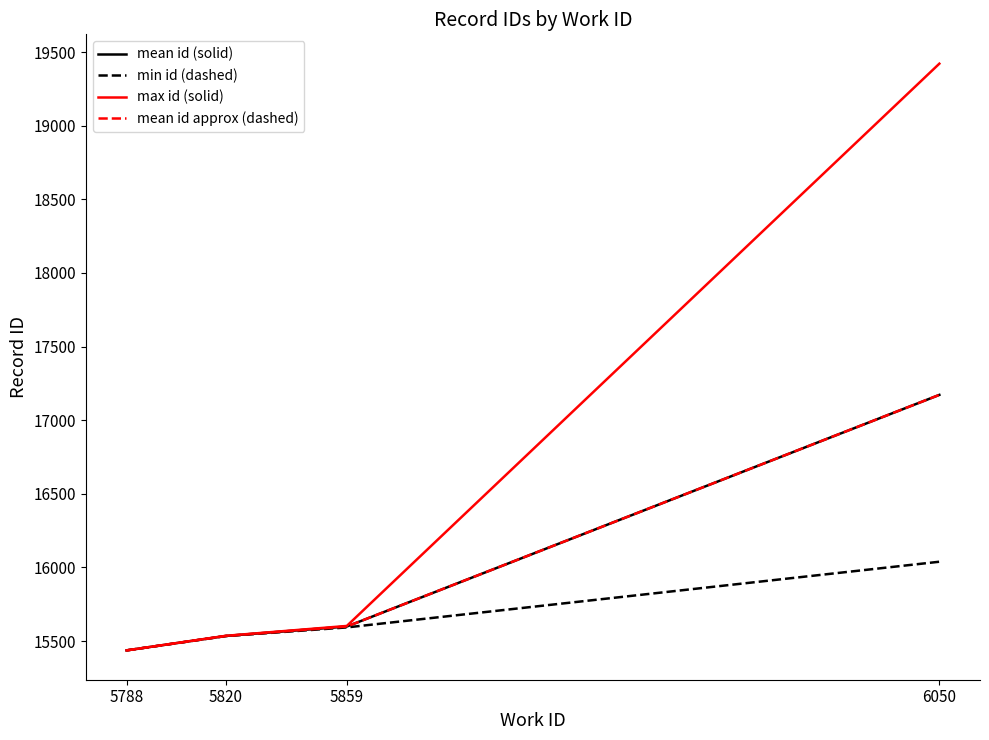

List the labels in order of mean id approx (dashed) value, largest first.

6050, 5859, 5820, 5788